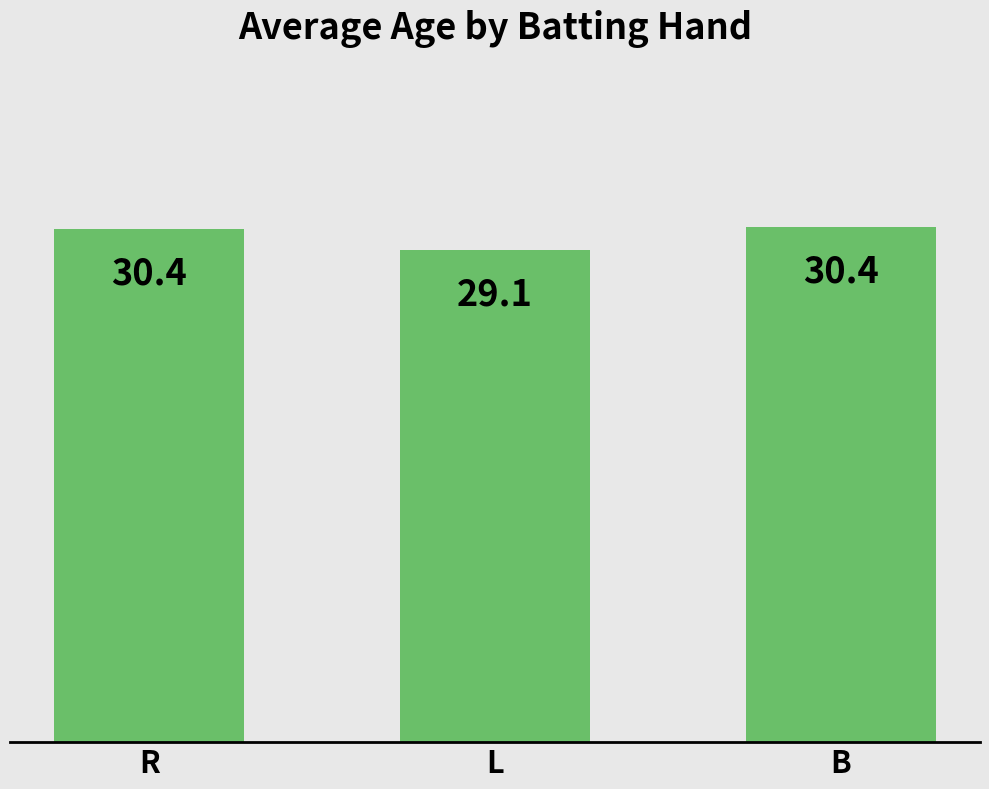

Which has a higher value, R or L?

R